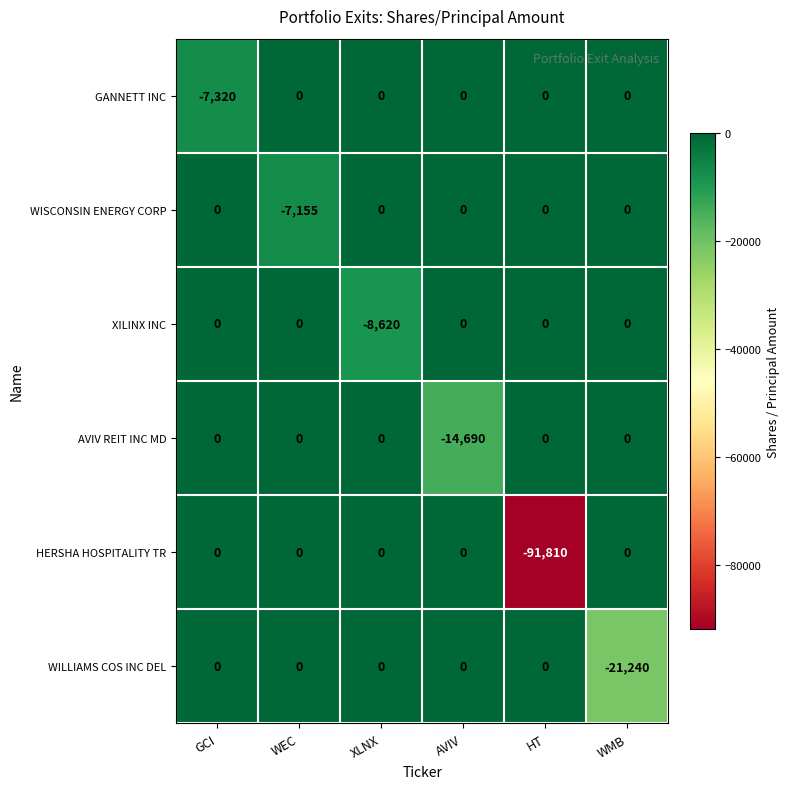

What is the sum of all XILINX INC values?

-8620